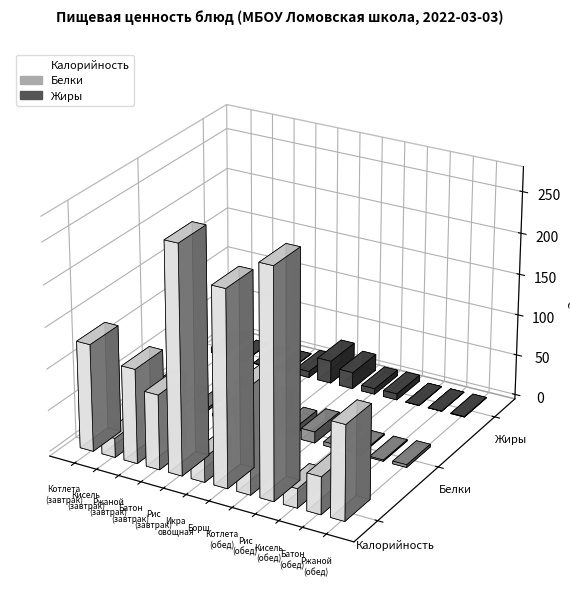

Reading left to right, extract all data points from this chart.

Калорийность: Котлета Золотая рыбка горбуша=129.6	Кисель витаминный=23.3	Ржаной=114.0	Батон=90.4	Рис отварной м/с=274.0	Икра овощная=30.0	Борщ из свежей капусты картофель=235.3	Котлета Золотая рыбка горбуша (обед)=129.6	Рис отварной м/с (обед)=274.0	Кисель витаминный (обед)=23.3	Батон (обед)=45.2	Ржаной (обед)=114.0
Белки: Котлета Золотая рыбка горбуша=13.6	Кисель витаминный=1.3	Ржаной=3.0	Батон=3.0	Рис отварной м/с=4.7	Икра овощная=28.0	Борщ из свежей капусты картофель=8.3	Котлета Золотая рыбка горбуша (обед)=13.6	Рис отварной м/с (обед)=4.7	Кисель витаминный (обед)=1.3	Батон (обед)=1.5	Ржаной (обед)=3.3
Жиры: Котлета Золотая рыбка горбуша=6.9	Кисель витаминный=0.2	Ржаной=0.4	Батон=0.4	Рис отварной м/с=7.5	Икра овощная=27.7	Борщ из свежей капусты картофель=20.2	Котлета Золотая рыбка горбуша (обед)=6.9	Рис отварной м/с (обед)=7.5	Кисель витаминный (обед)=0.2	Батон (обед)=0.2	Ржаной (обед)=0.6